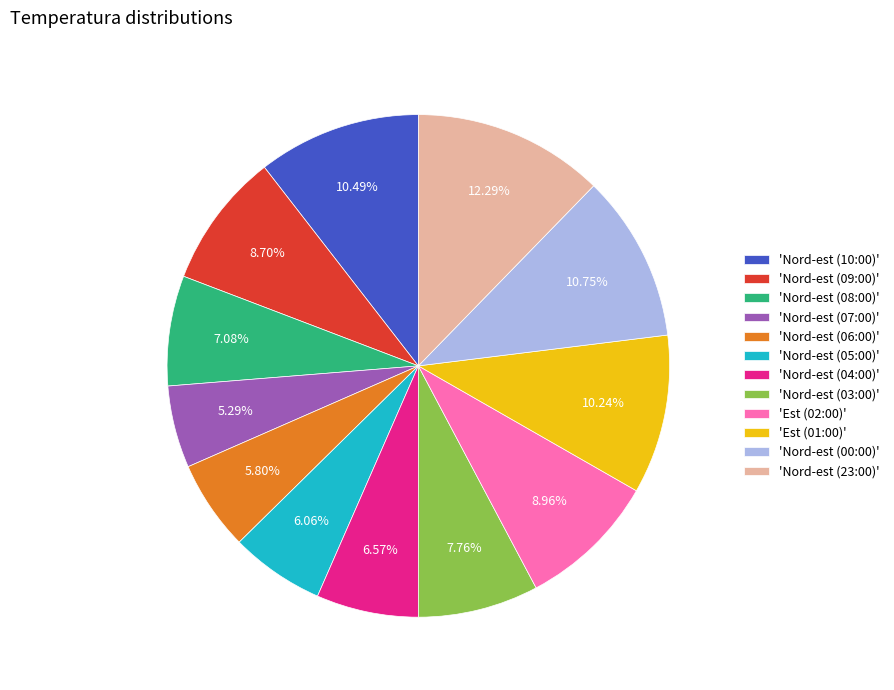

Does 'Nord-est (00:00)' represent more than half of the total?

No